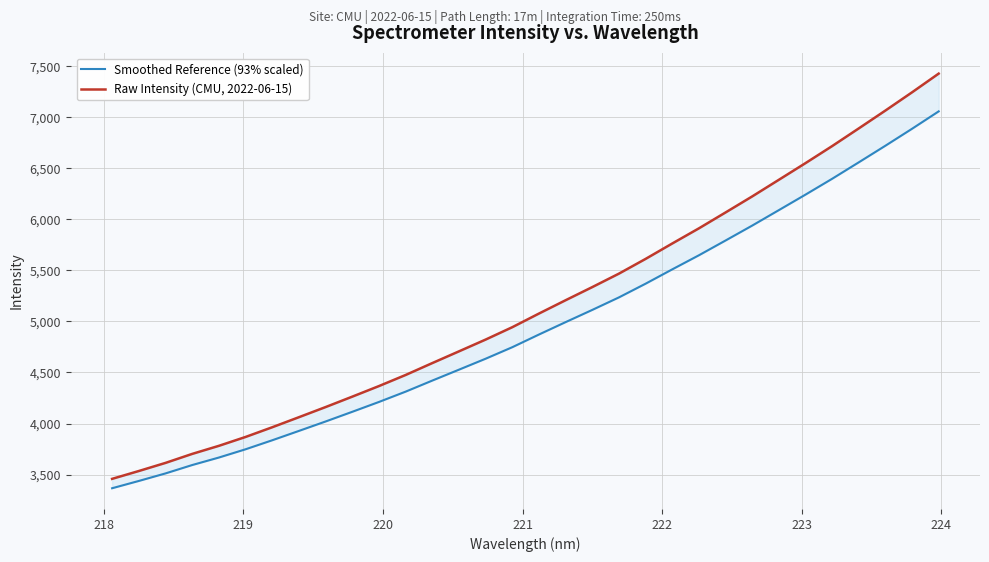

How many lines are shown in the chart?

2